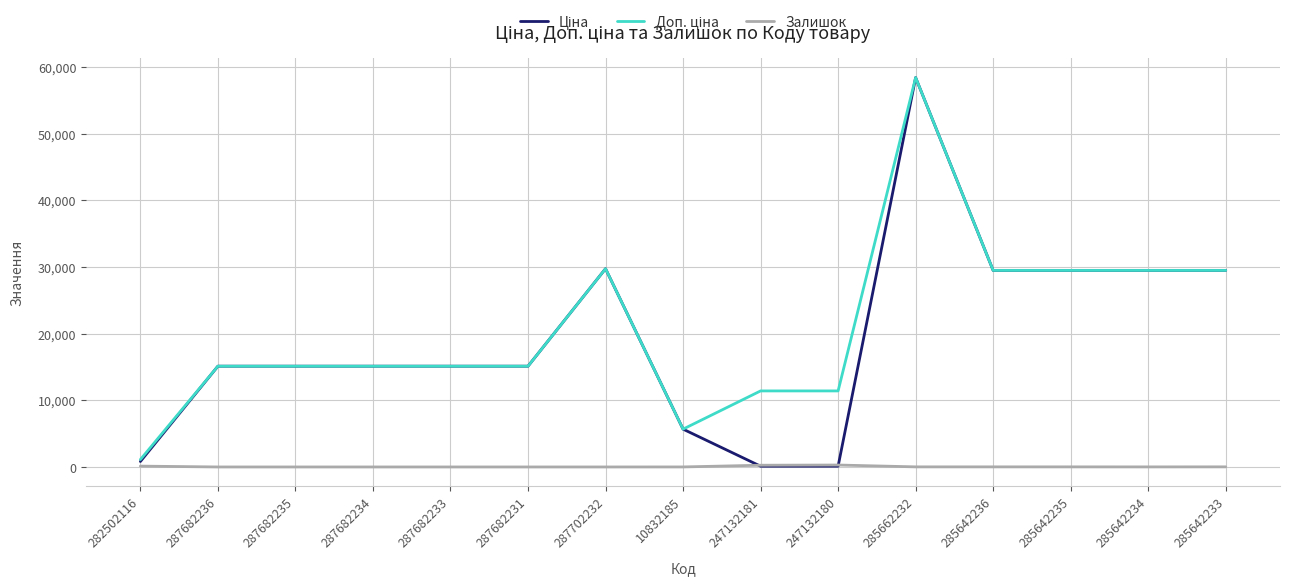

Is it true that Залишок equals 125.0 at 282502116?

True